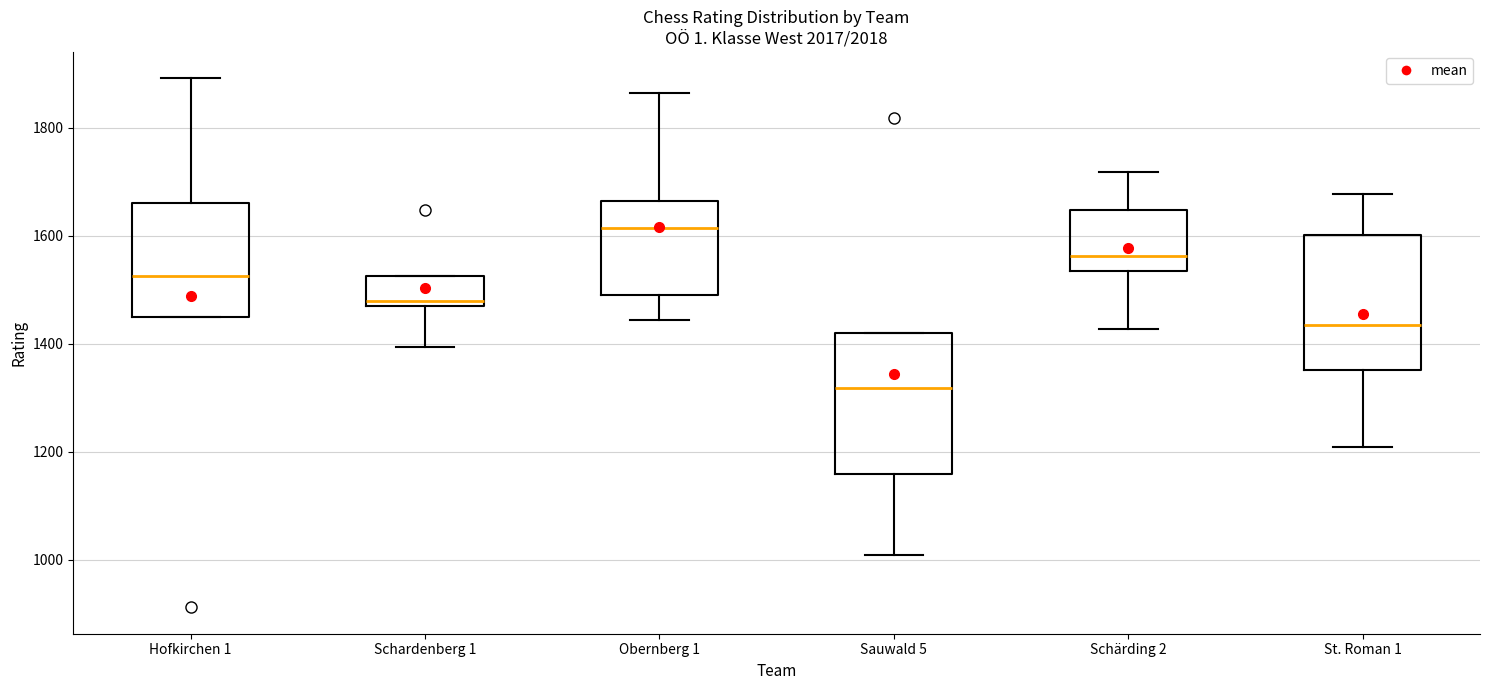

Reading left to right, read every box against the y-axis: the position of its median line, the range the box covers, and the ends of its whiskers. The values are not printed on the chart, so give them approximately, as read against the axis.

Hofkirchen 1: median 1520, box 1460 to 1660, whiskers 1460 to 1900
Schardenberg 1: median 1480, box 1460 to 1520, whiskers 1400 to 1520
Obernberg 1: median 1620, box 1500 to 1660, whiskers 1440 to 1860
Sauwald 5: median 1320, box 1160 to 1420, whiskers 1000 to 1420
Schärding 2: median 1560, box 1540 to 1640, whiskers 1420 to 1720
St. Roman 1: median 1440, box 1360 to 1600, whiskers 1200 to 1680